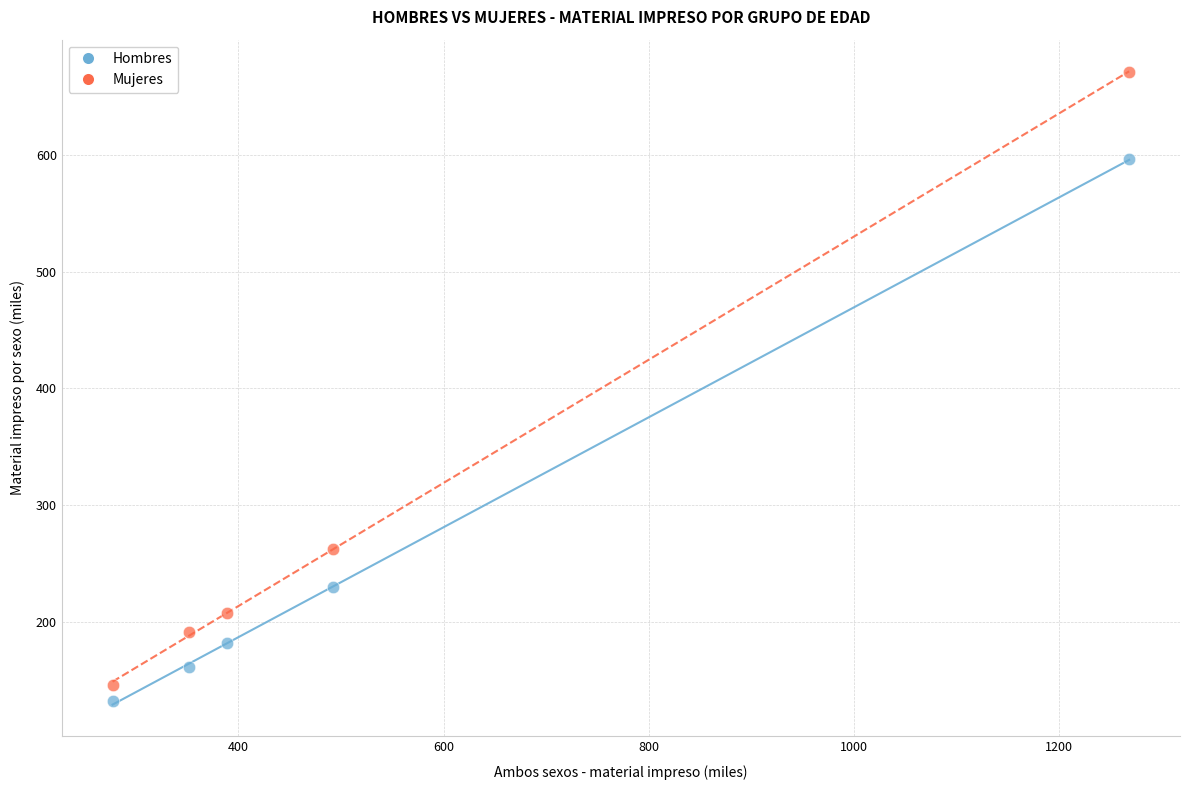

What are all the series names shown in the legend?

Hombres, Mujeres